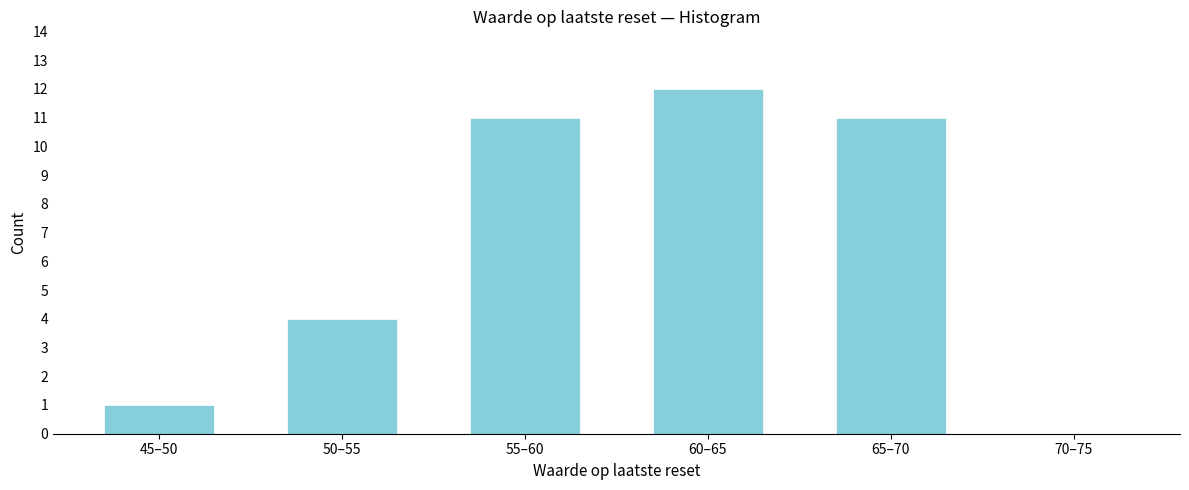

Reading left to right, list all the values displayed in this chart.

45–50=1	50–55=4	55–60=11	60–65=12	65–70=11	70–75=0